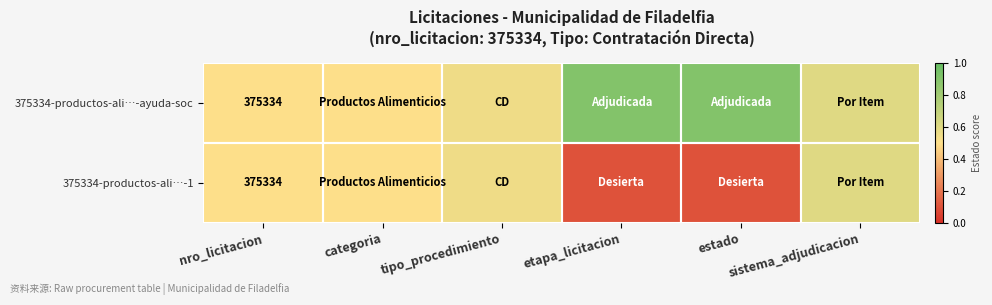

What is the maximum value shown in the chart?

0.9